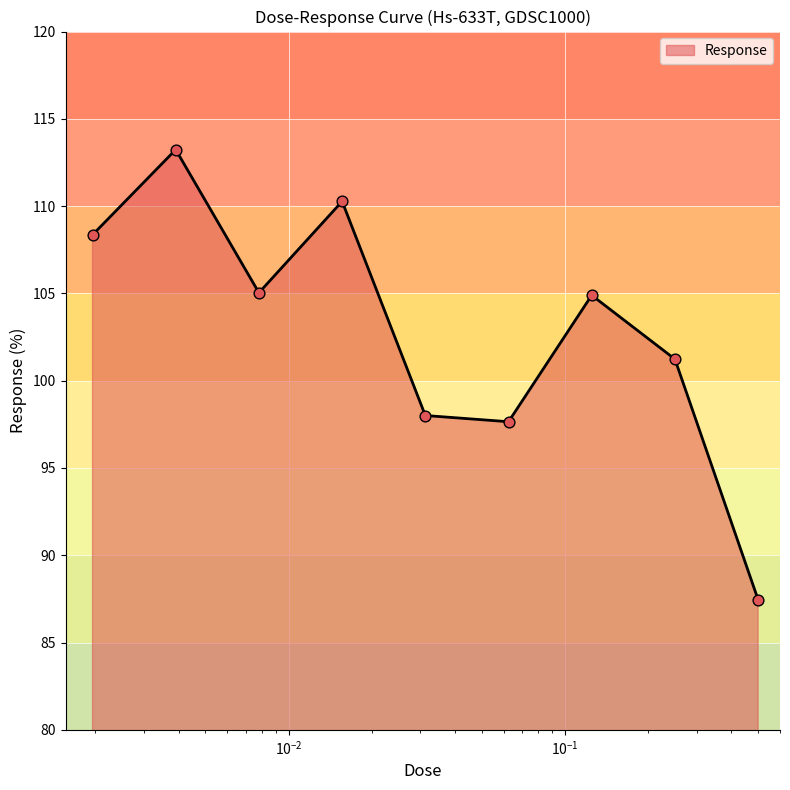

What is the minimum value shown in the chart?

87.5